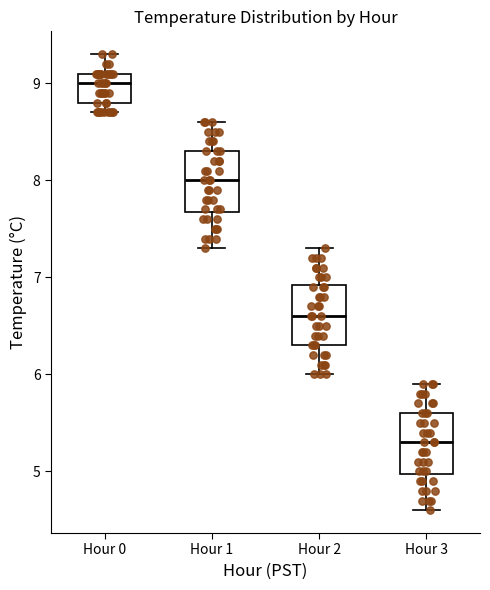

Which box has the highest median line?

Hour 0